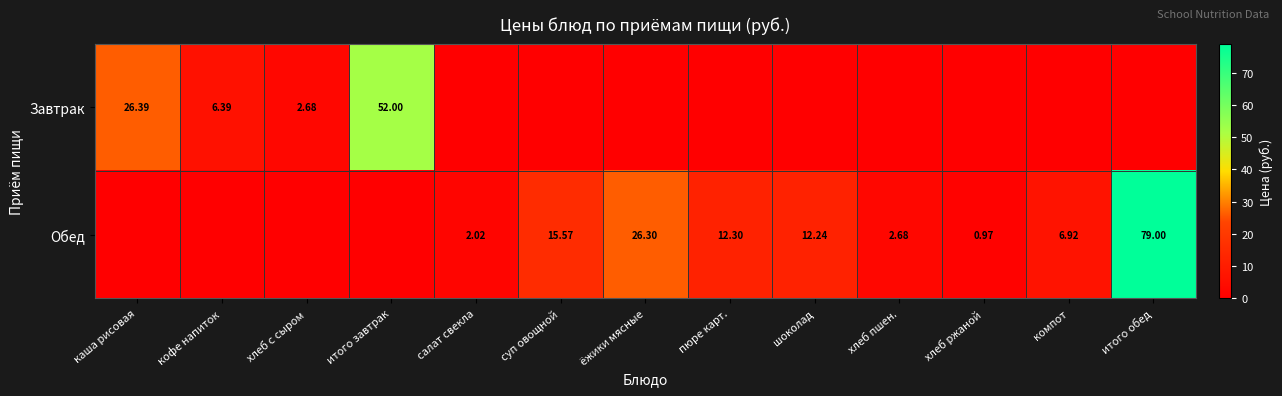

Is the value of Обед at хлеб пшен. greater than the value of Завтрак at итого завтрак?

No